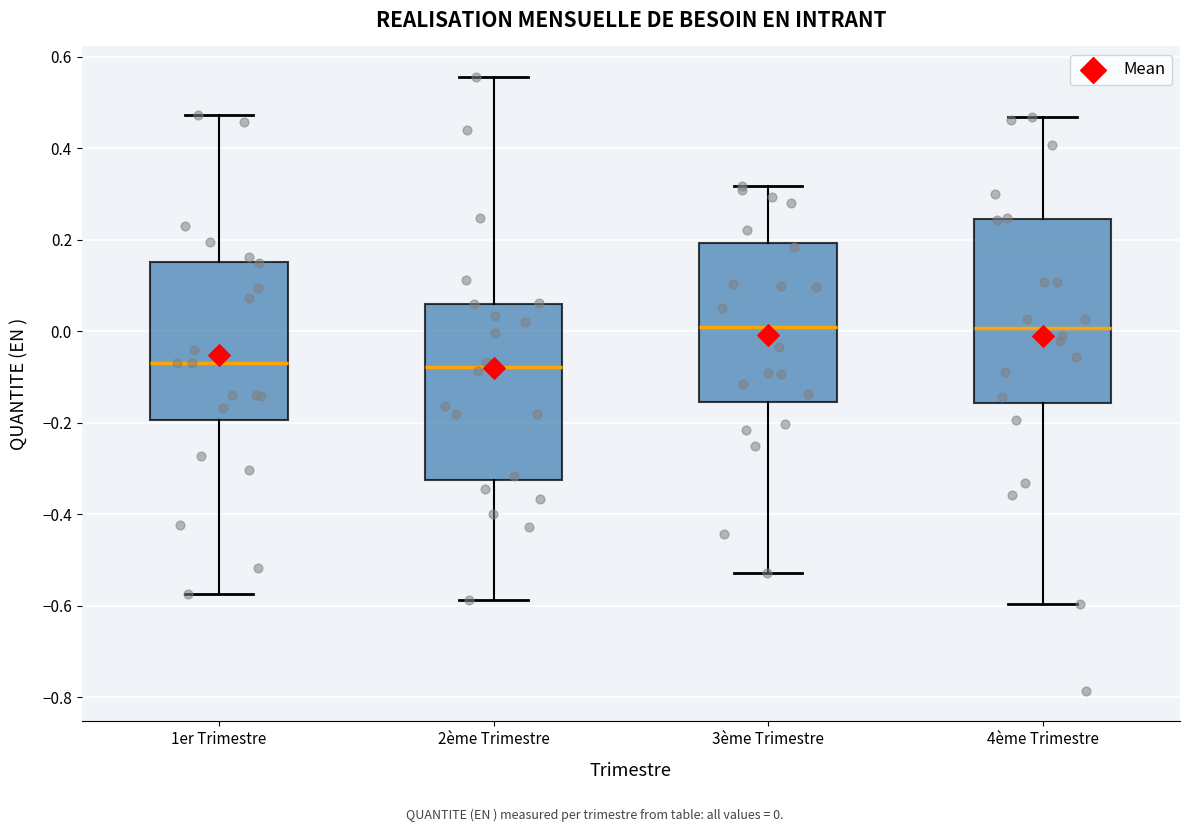

Where does the median line of the box for 2ème Trimestre sit on the y-axis? The values are not printed on the chart, so give them approximately, as read against the axis.

-0.08